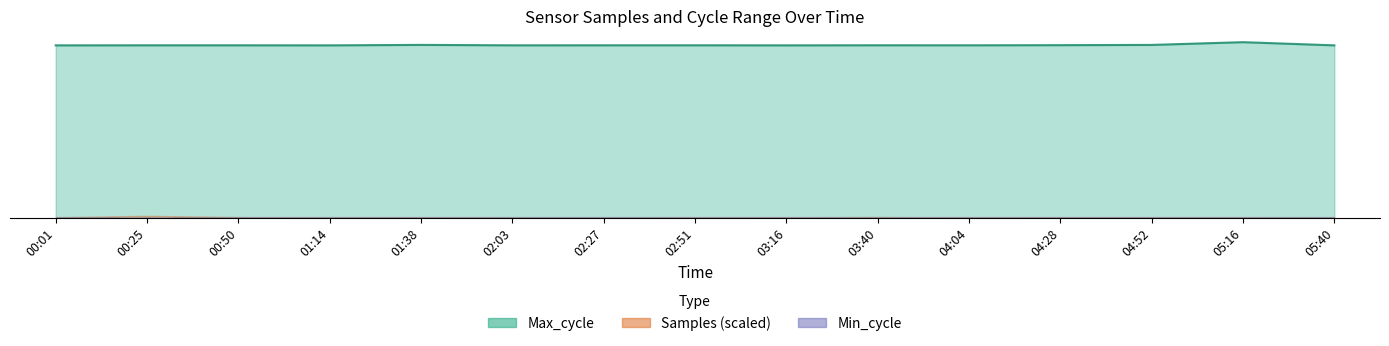

How many bars are there in total?

15